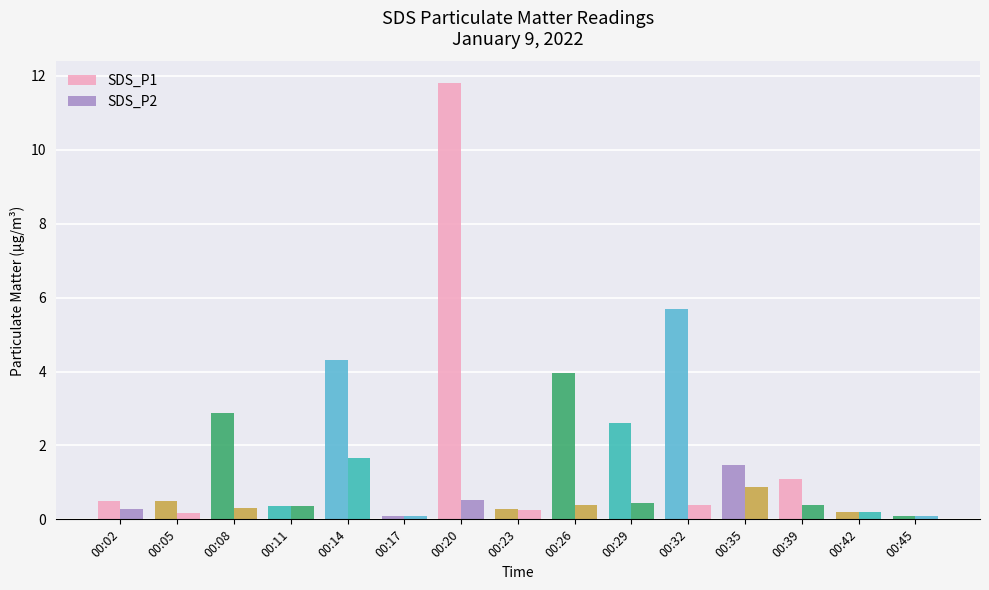

Reading right to left, extract all data points from this chart.

SDS_P1: 00:45=0.1	00:42=0.2	00:39=1.1	00:35=1.5	00:32=5.7	00:29=2.6	00:26=4.0	00:23=0.3	00:20=11.8	00:17=0.1	00:14=4.3	00:11=0.3	00:08=2.9	00:05=0.5	00:02=0.5
SDS_P2: 00:45=0.1	00:42=0.2	00:39=0.4	00:35=0.9	00:32=0.4	00:29=0.5	00:26=0.4	00:23=0.2	00:20=0.5	00:17=0.1	00:14=1.6	00:11=0.3	00:08=0.3	00:05=0.2	00:02=0.3